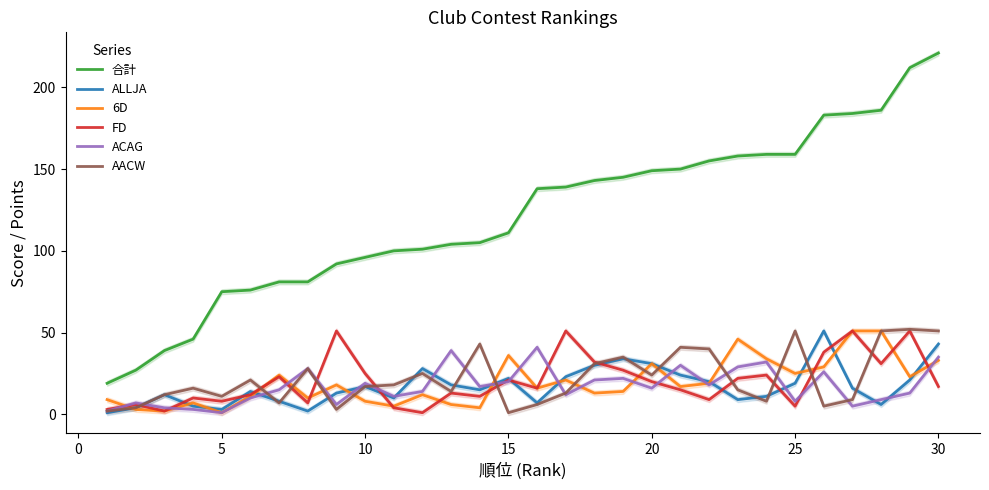

What is the highest value of the AACW series?

52